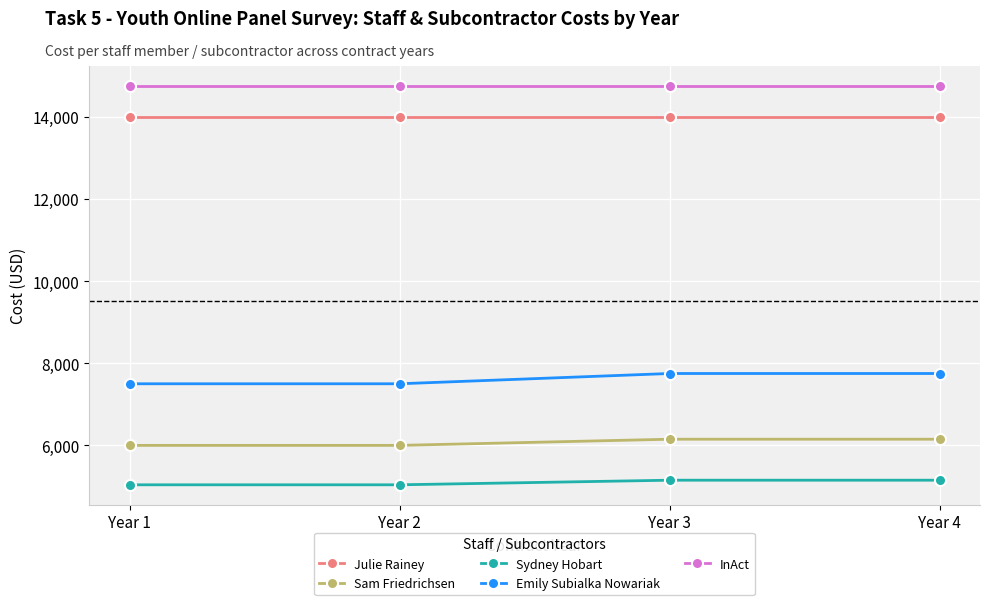

How many lines are shown in the chart?

5